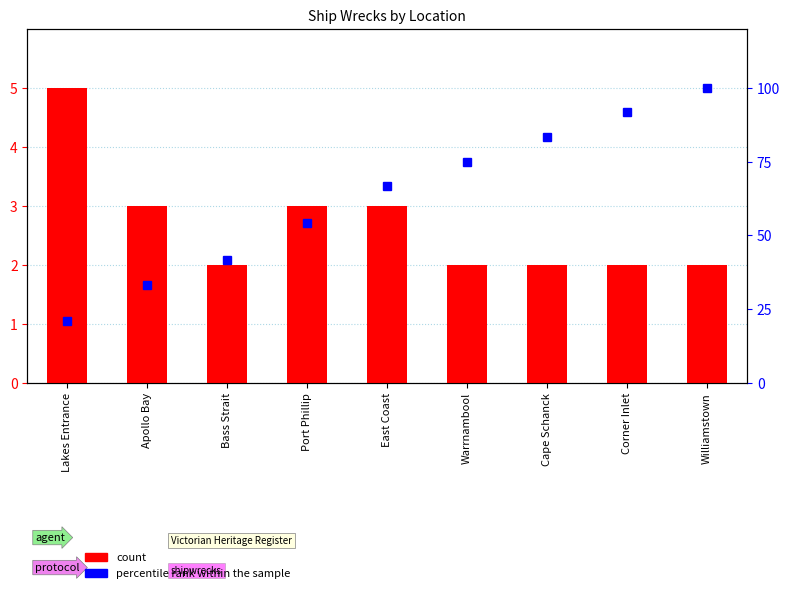

Read the percentile rank within the sample value at East Coast.

66.7